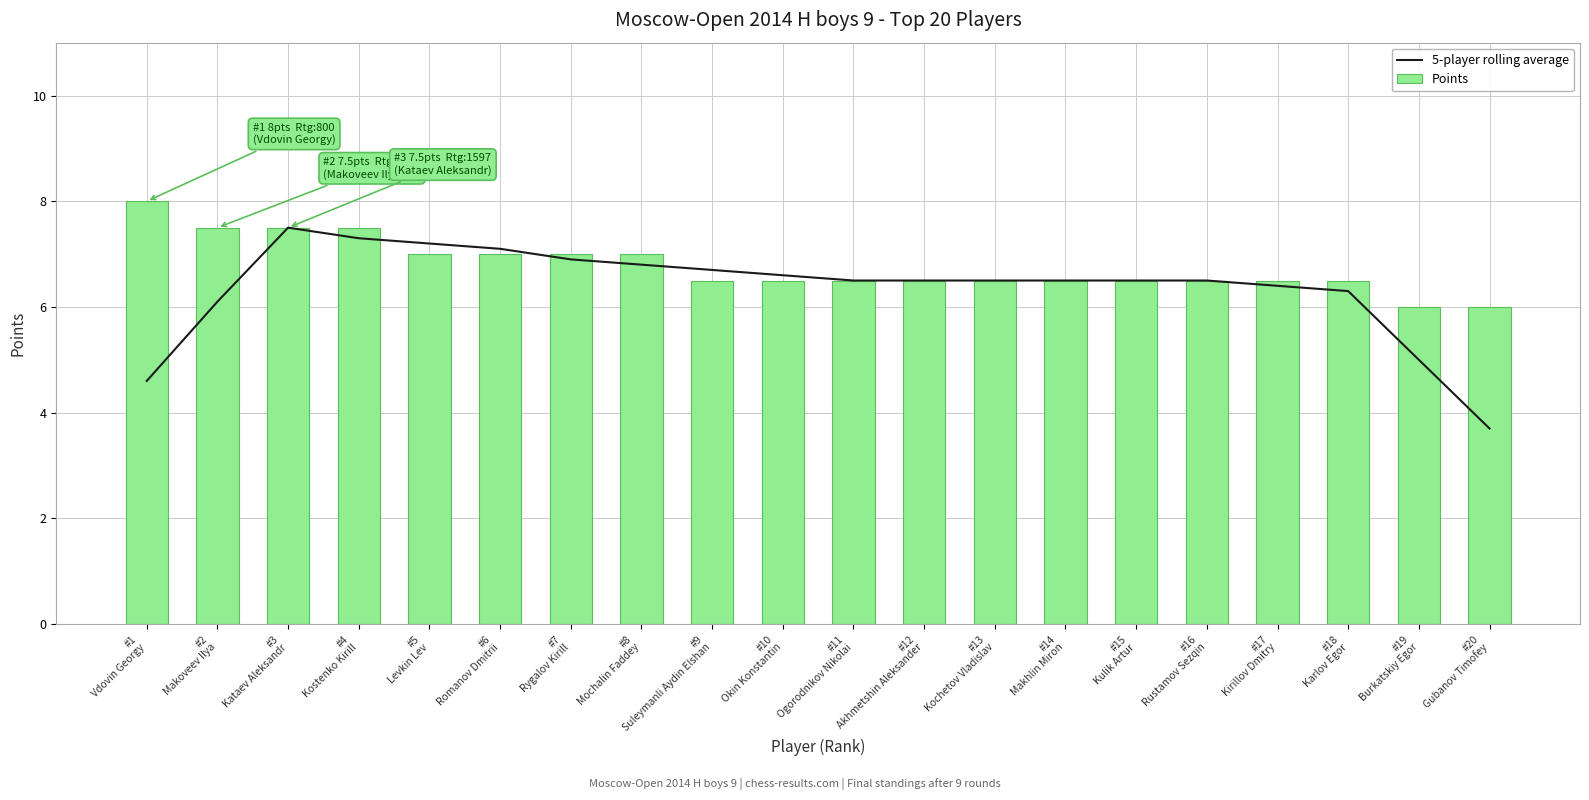

Is it true that 5-player rolling average equals 3.7 at #8
Mochalin Faddey?

False